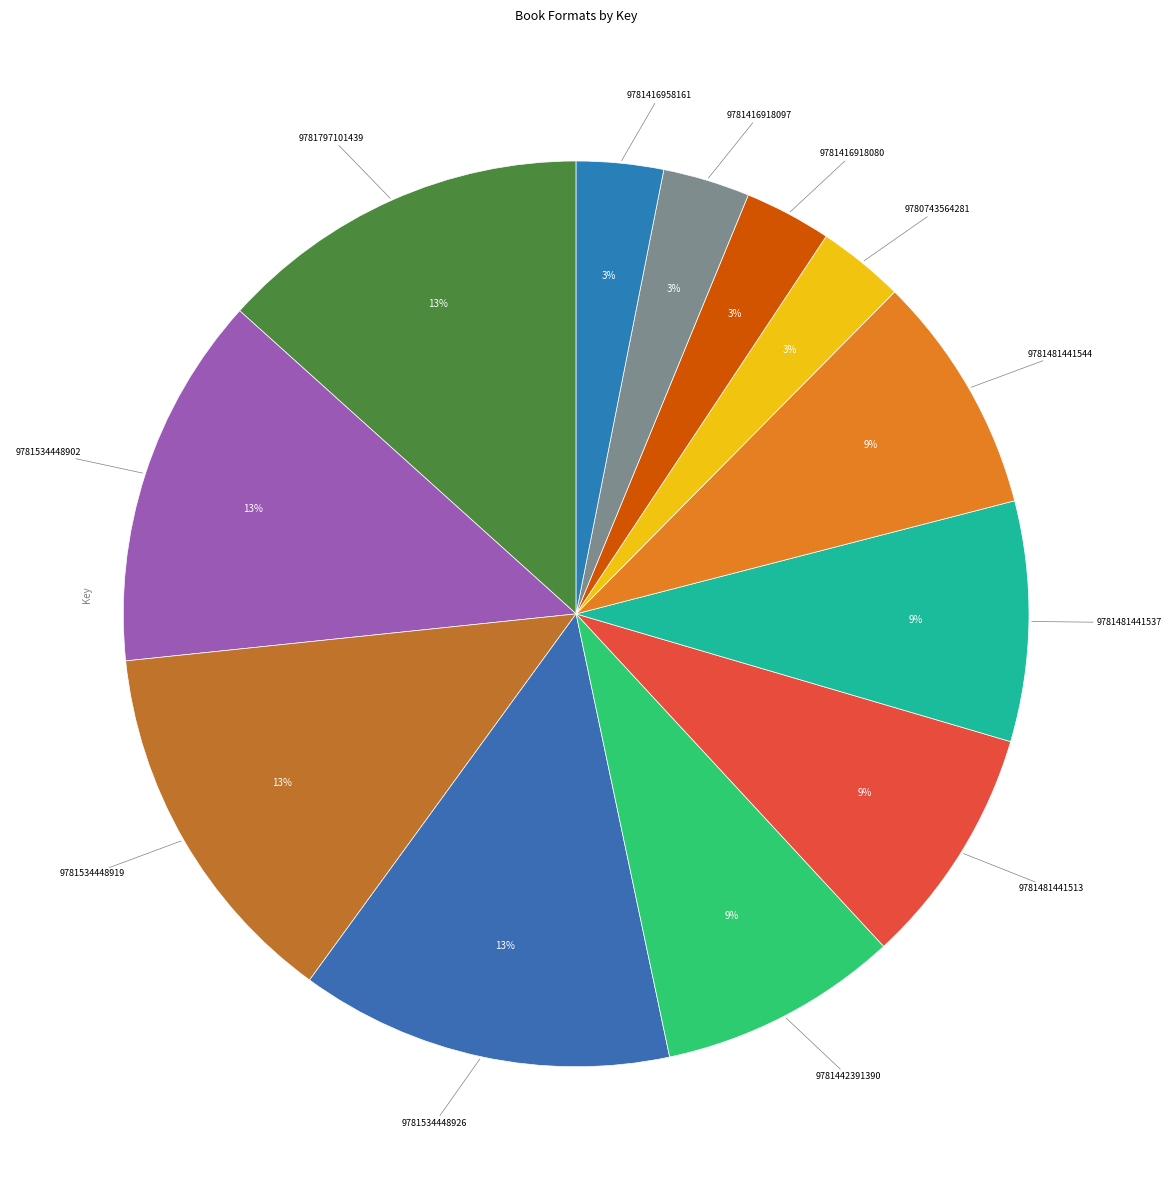

How many segments does this pie chart have?

12